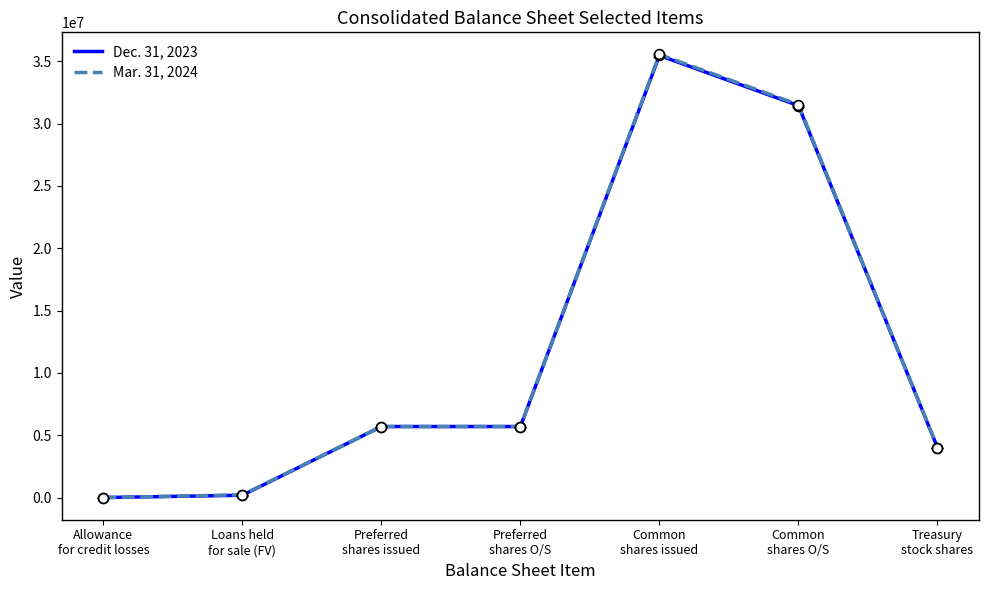

Which series has the widest spread of values?

Mar. 31, 2024